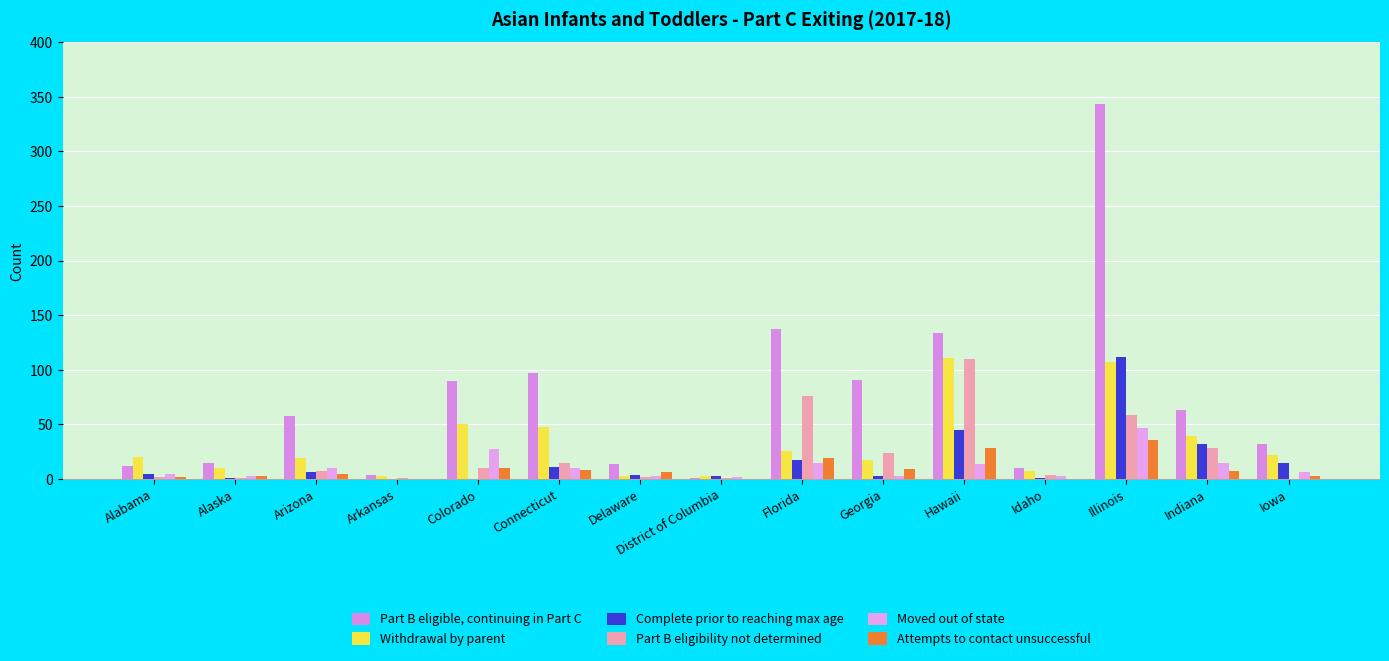

What is the label of the 12th bar from the left?

Idaho